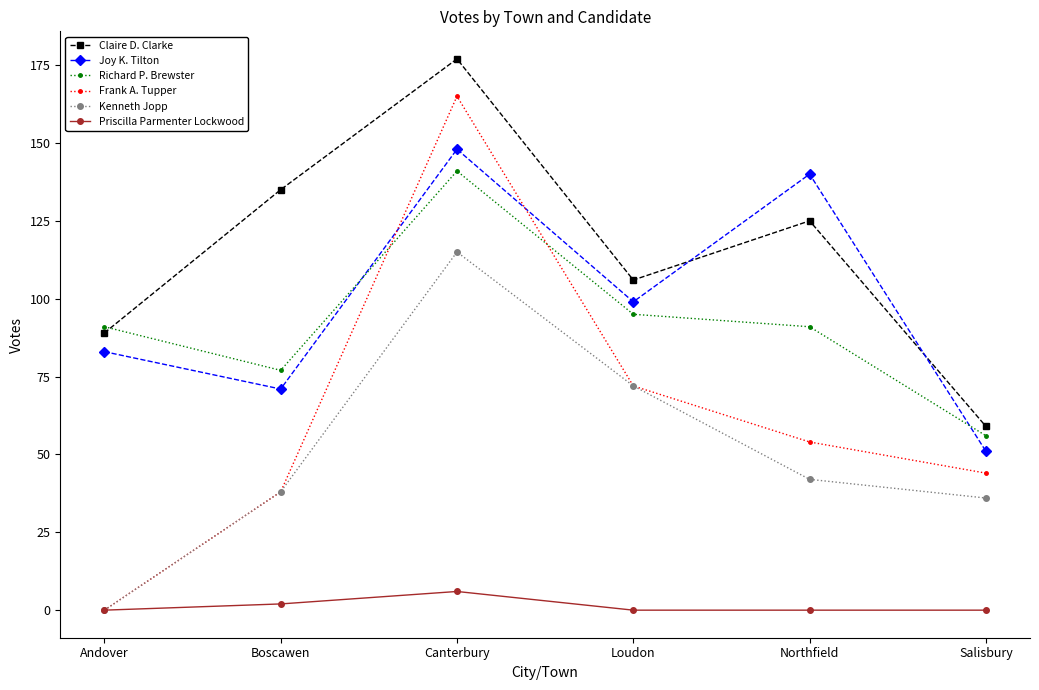

True or false: Richard P. Brewster and Priscilla Parmenter Lockwood intersect in this chart.

False